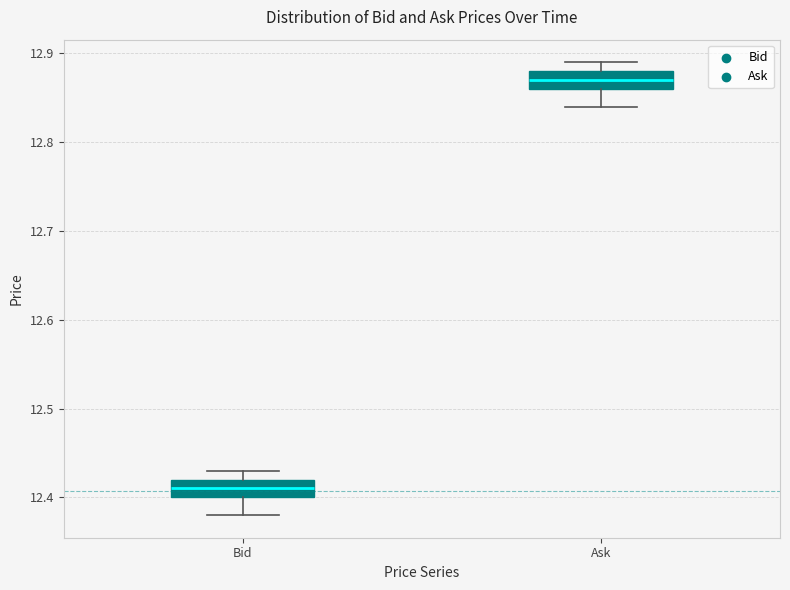

Where is the upper edge of the box for Ask on the y-axis? The values are not printed on the chart, so give them approximately, as read against the axis.

12.88